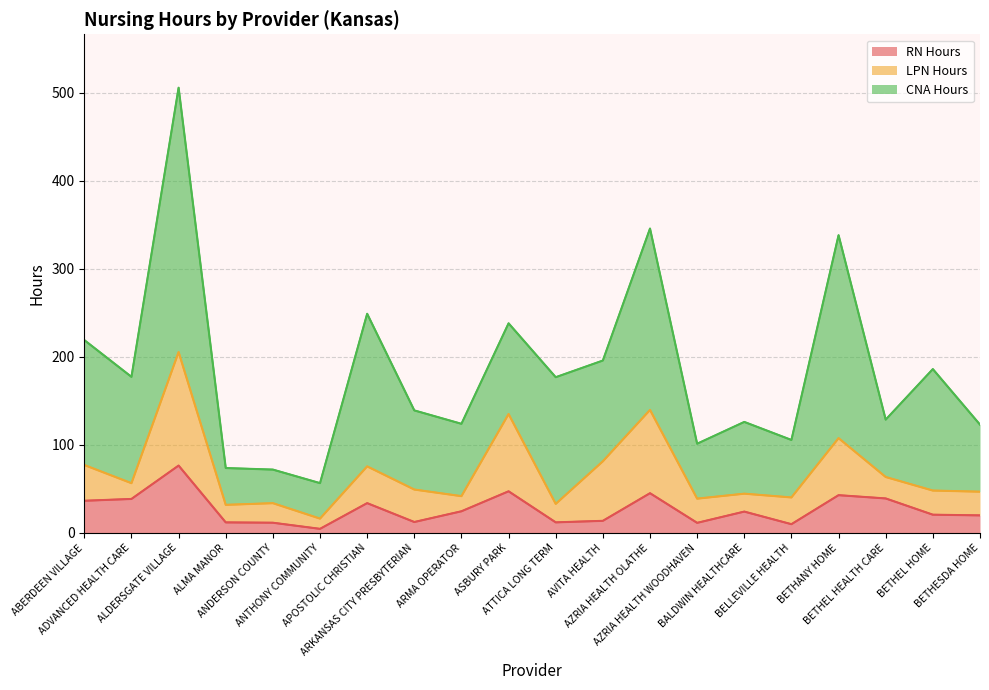

How many lines are shown in the chart?

3